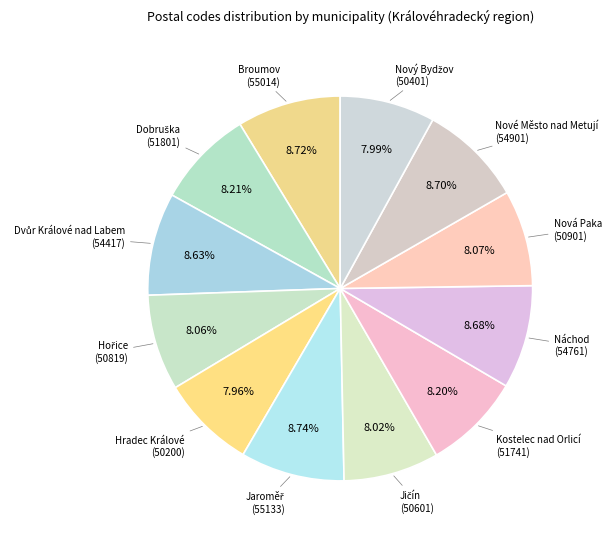

To the nearest percent, what is the difference between the largest and smallest slice percentages?

1%